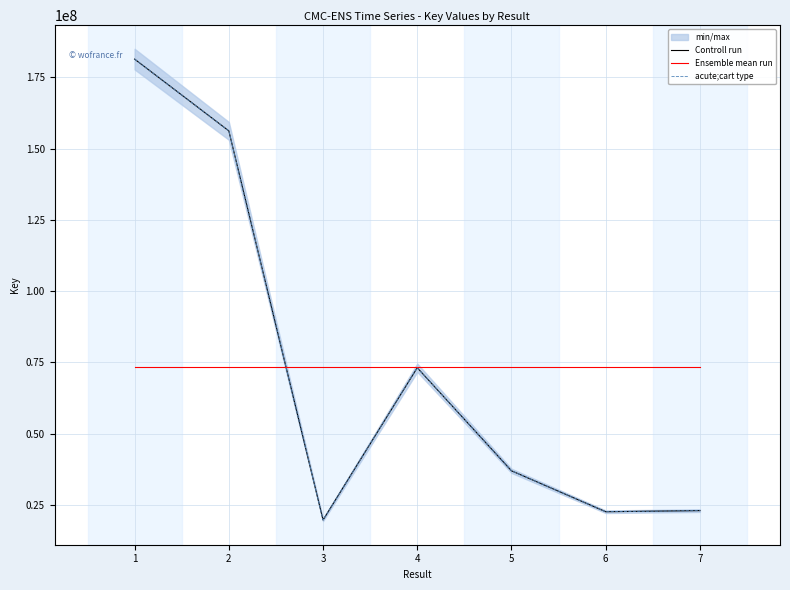

At which category is the sum across all series the highest?

1